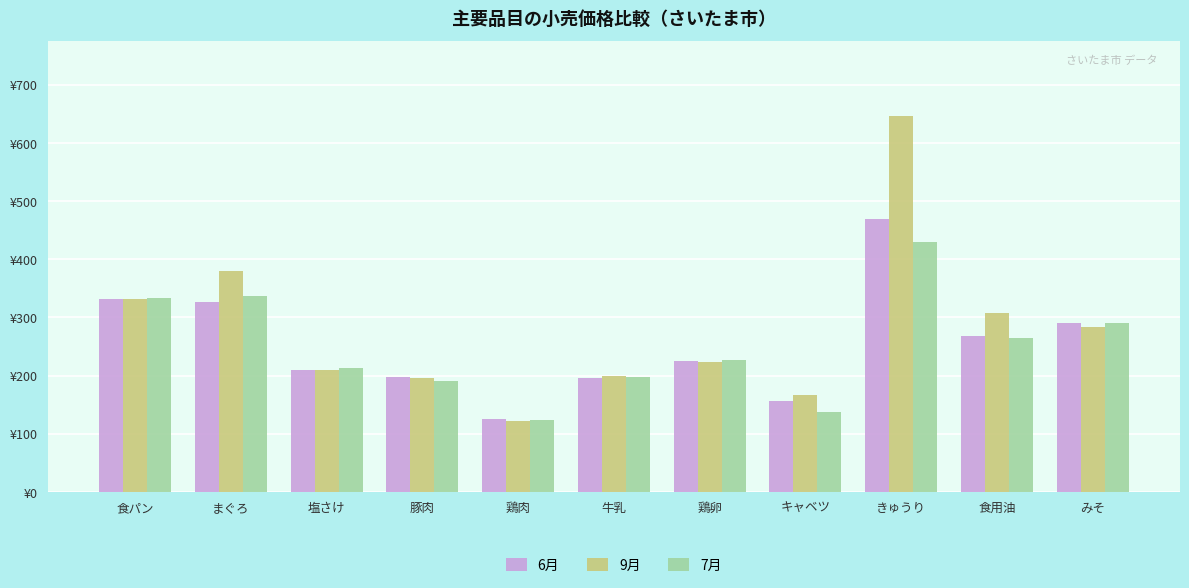

Which has a higher value, みそ or きゅうり?

きゅうり